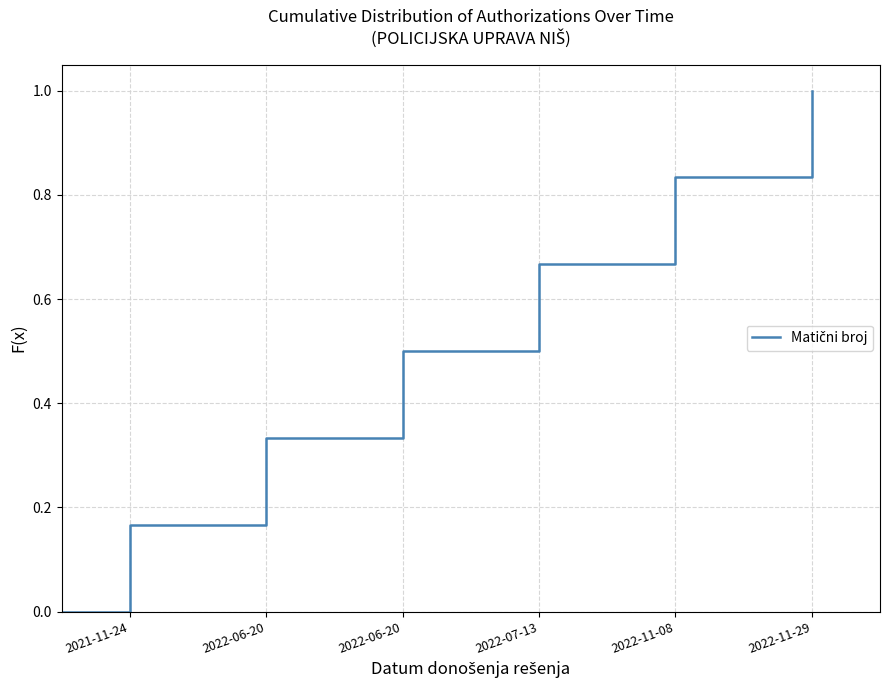

What is the sum of all values?

3.5